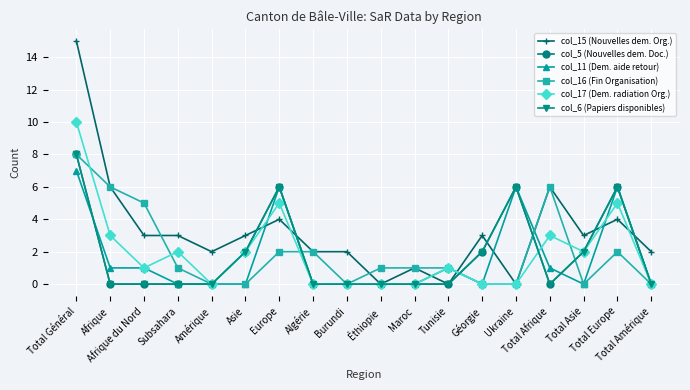

Does the chart have visible grid lines?

Yes